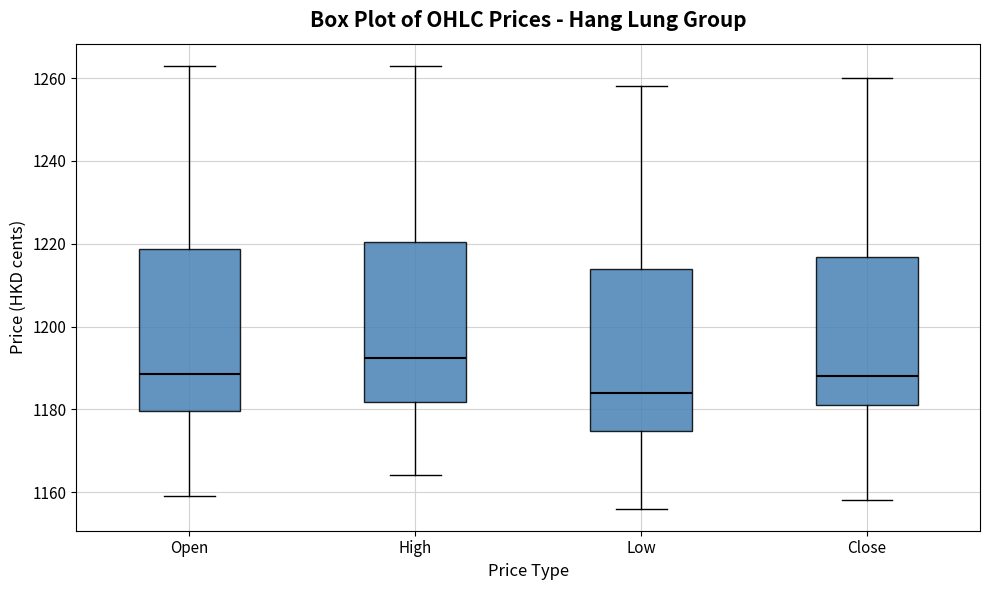

Reading left to right, read every box against the y-axis: the position of its median line, the range the box covers, and the ends of its whiskers. The values are not printed on the chart, so give them approximately, as read against the axis.

Open: median 1188, box 1180 to 1218, whiskers 1160 to 1264
High: median 1192, box 1182 to 1220, whiskers 1164 to 1264
Low: median 1184, box 1174 to 1214, whiskers 1156 to 1258
Close: median 1188, box 1182 to 1216, whiskers 1158 to 1260